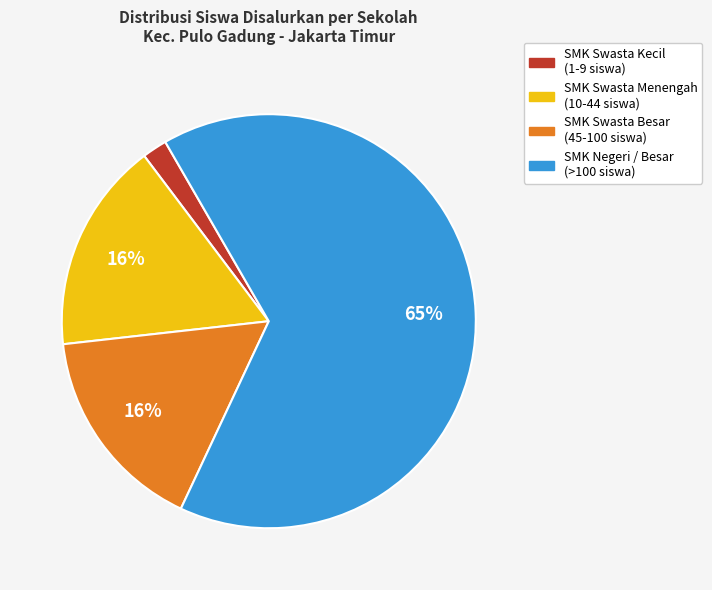

To the nearest percent, what is the average slice percentage?

25%